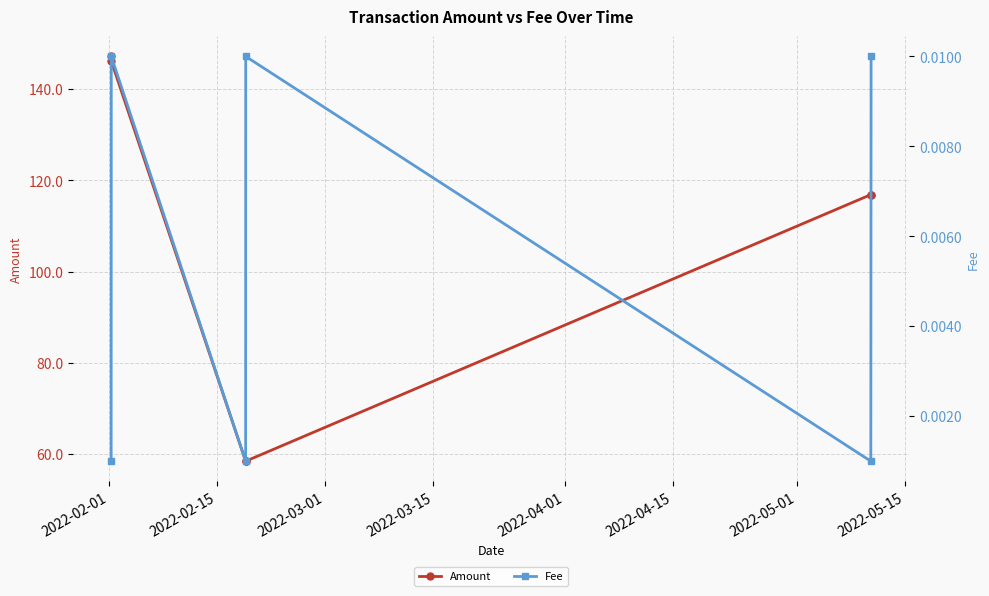

True or false: Amount has more than 1 points higher than both neighbors.

False